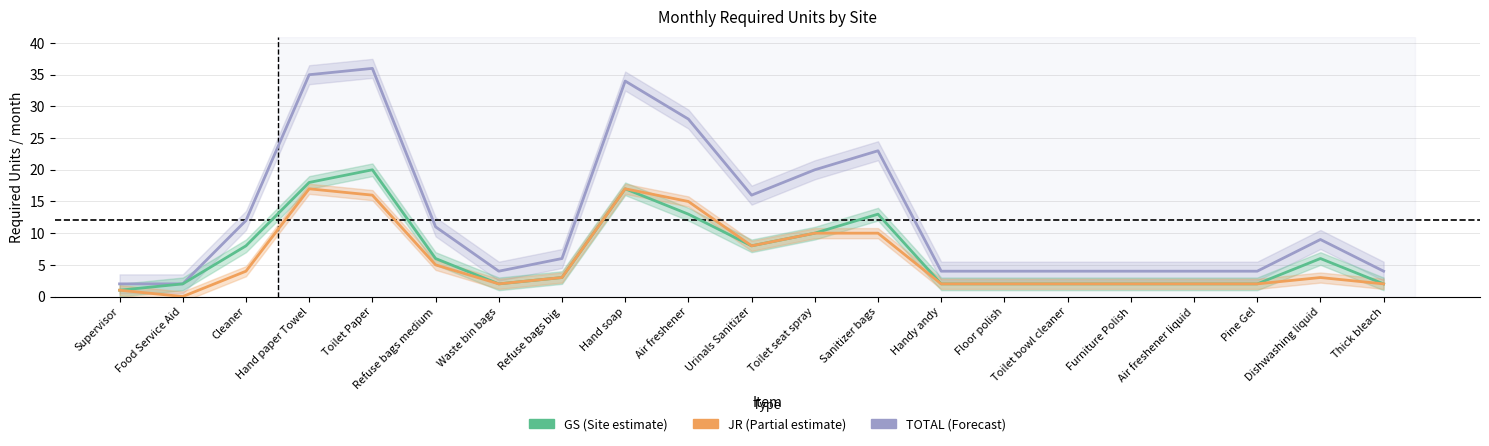

What is the maximum value shown in the chart?

36